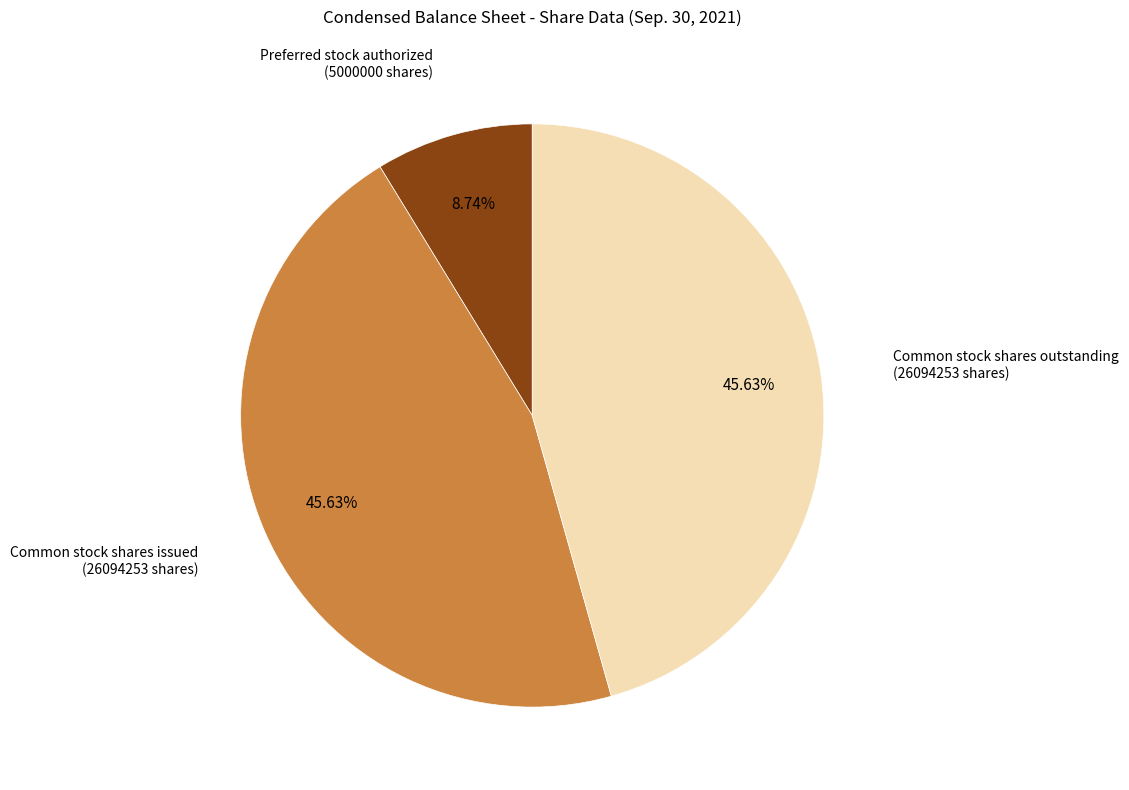

Does any single category account for the majority?

No